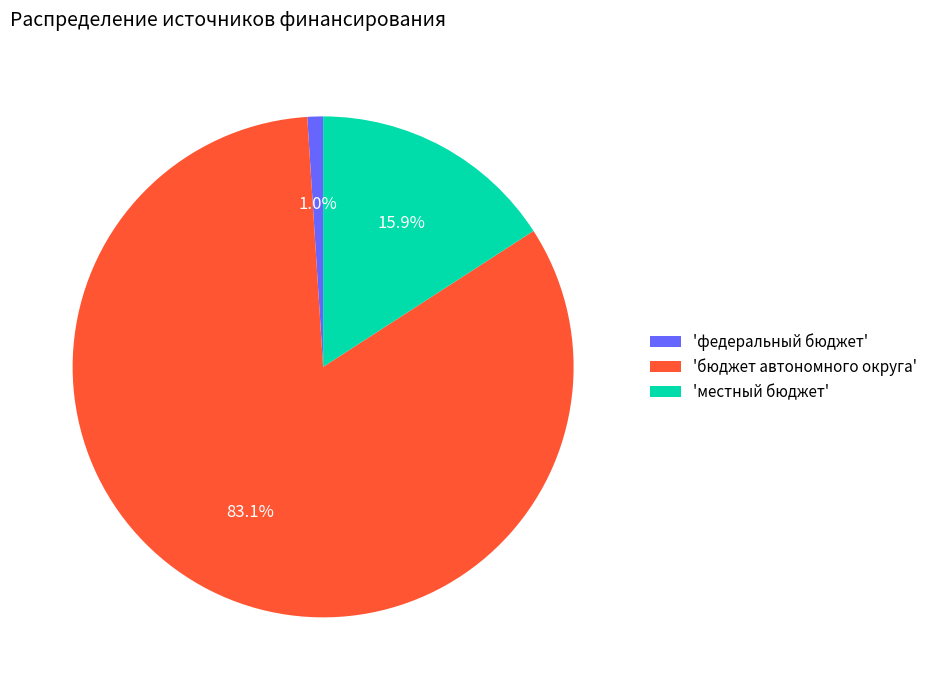

Which slice is the smallest?

'федеральный бюджет'